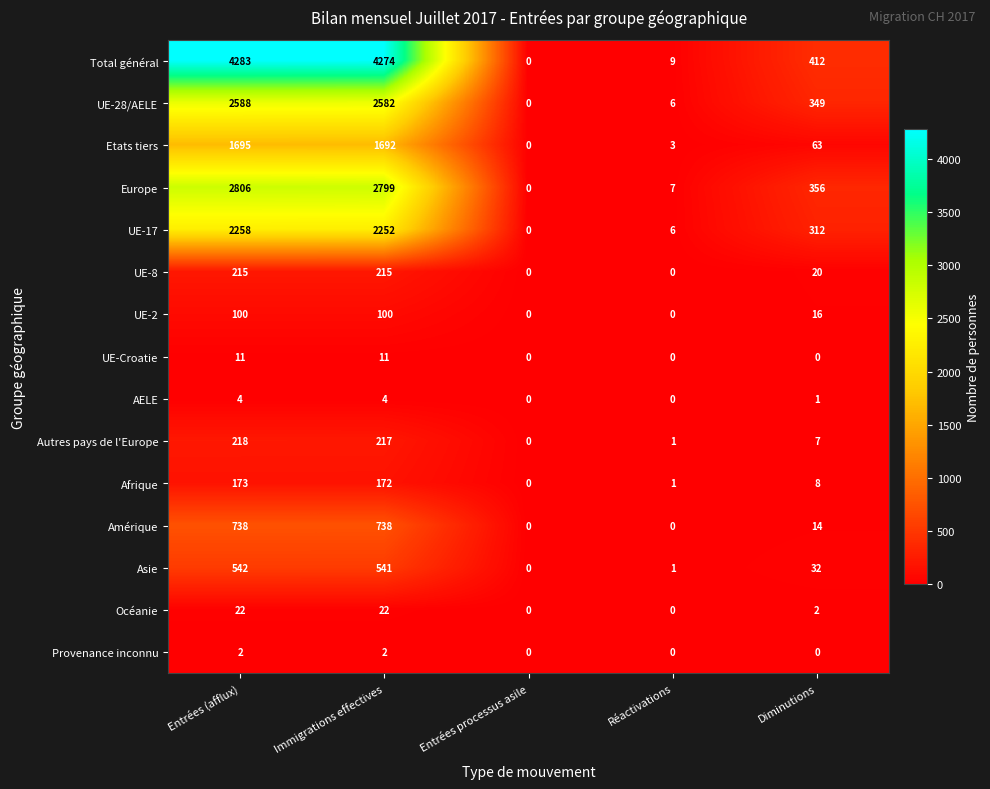

Which category has the highest value in the Etats tiers series?

Entrées (afflux)